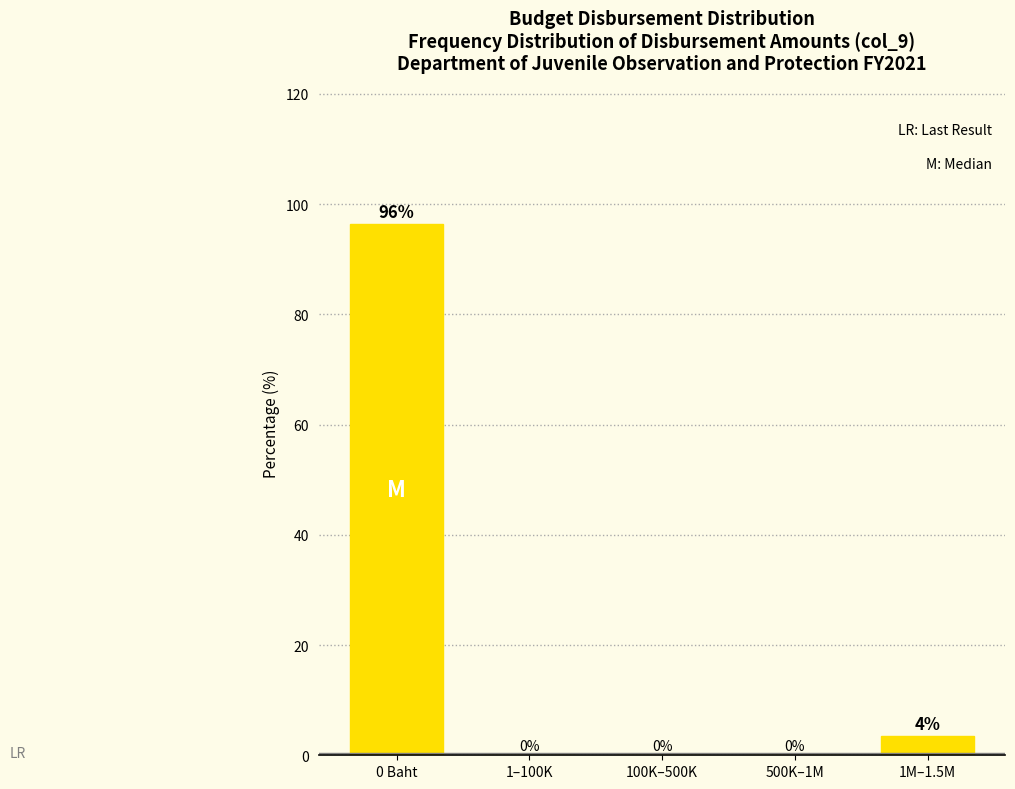

Is it true that the value at 500K–1M is -48.2?

False